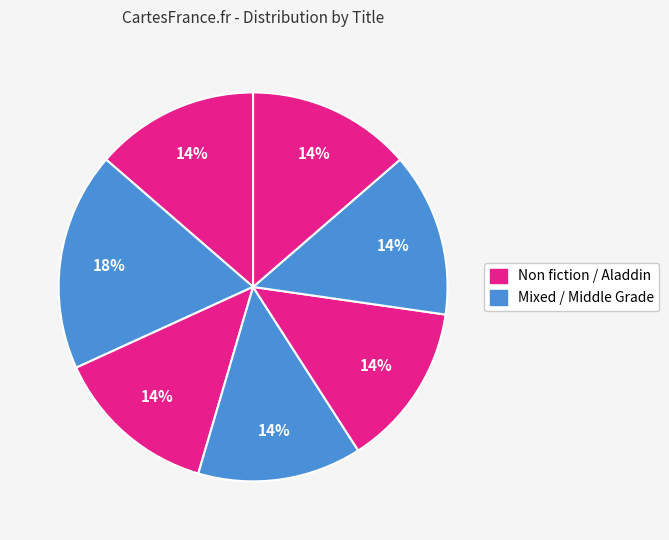

Count the number of slices in the pie.

7